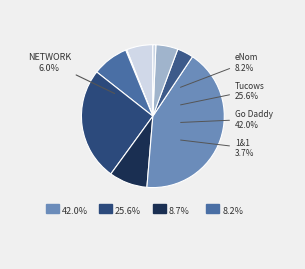

Does Tucows.com Co. account for over 50% of the chart?

No